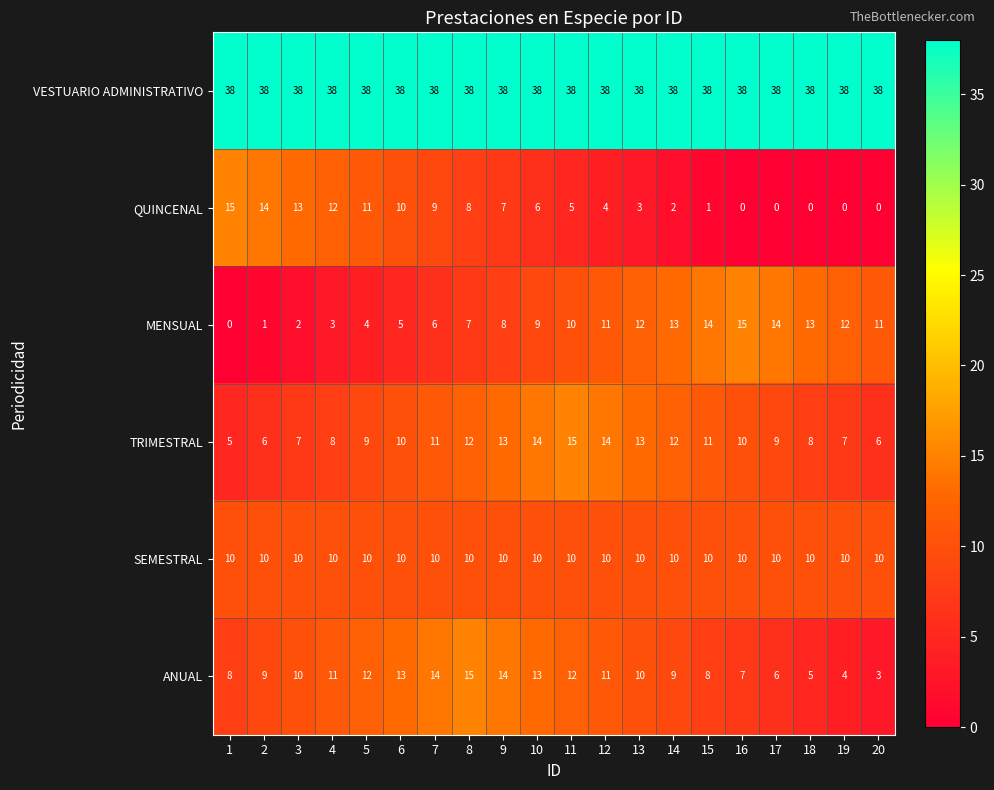

Which series has the largest total across all categories?

VESTUARIO ADMINISTRATIVO